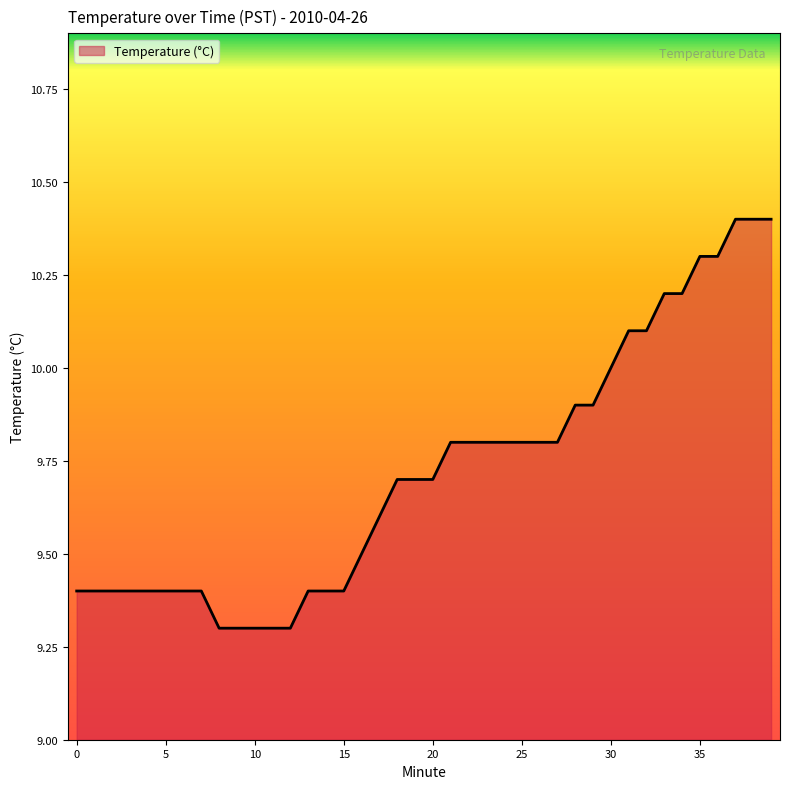

What is the maximum value shown in the chart?

10.4